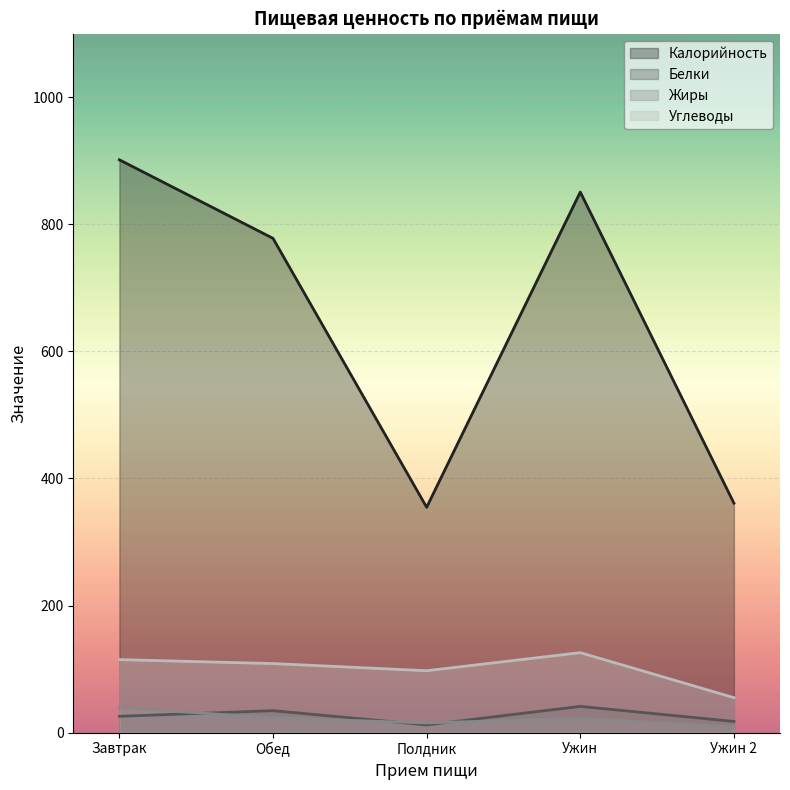

Which series has the largest total across all categories?

Калорийность